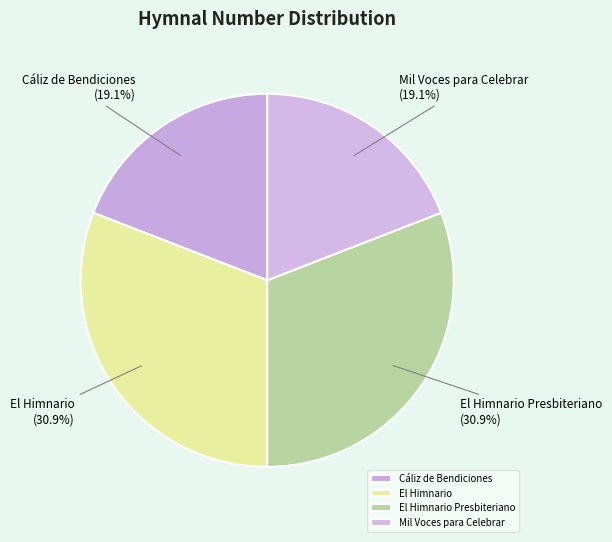

True or false: Cáliz de Bendiciones accounts for 28% of the total.

False